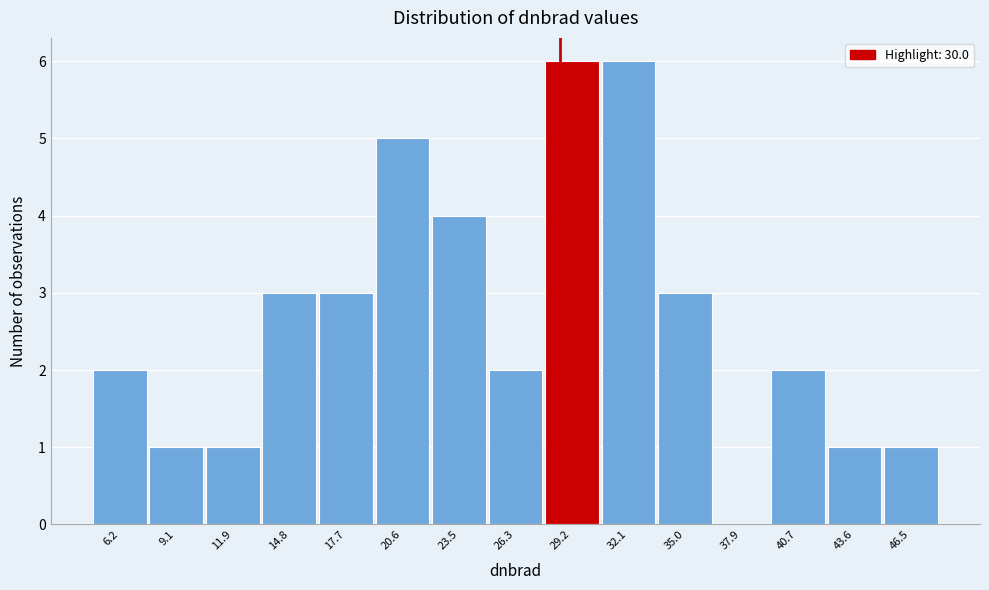

Reading left to right, transcribe all the data shown in this chart.

6.2=2	9.1=1	11.9=1	14.8=3	17.7=3	20.6=5	23.5=4	26.3=2	29.2=6	32.1=6	35.0=3	37.9=0	40.7=2	43.6=1	46.5=1